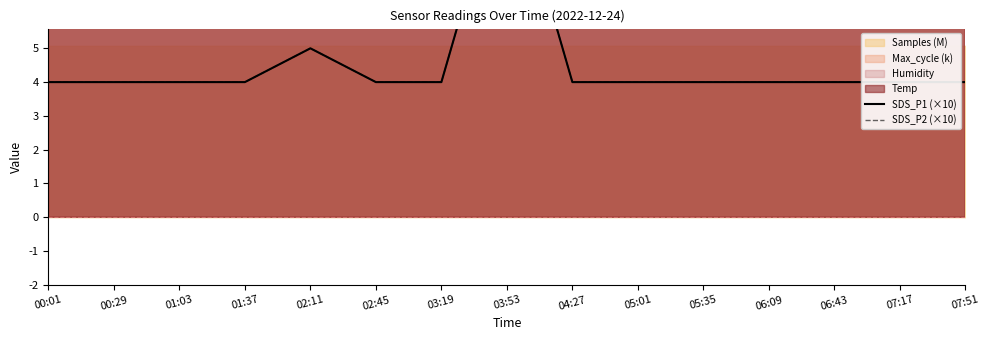

How many data points does each series have?

15